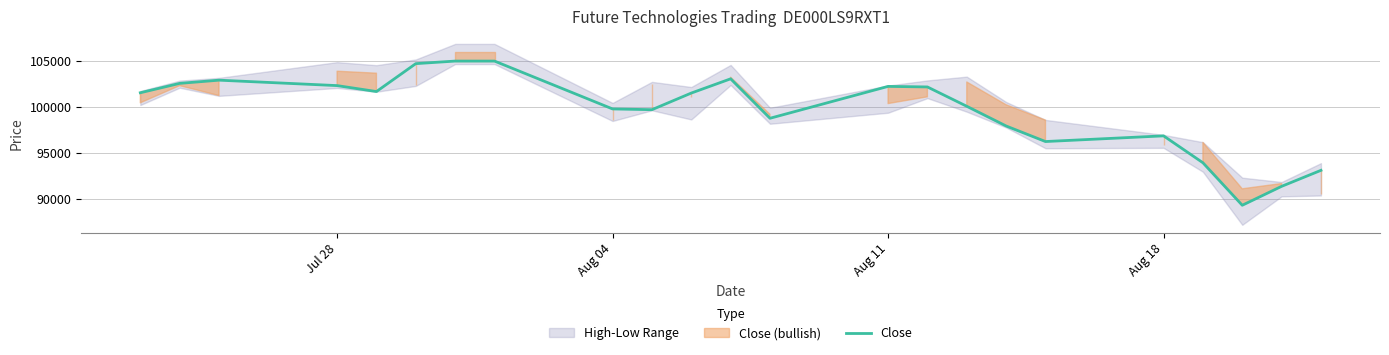

How many data points are less than 101492?

11